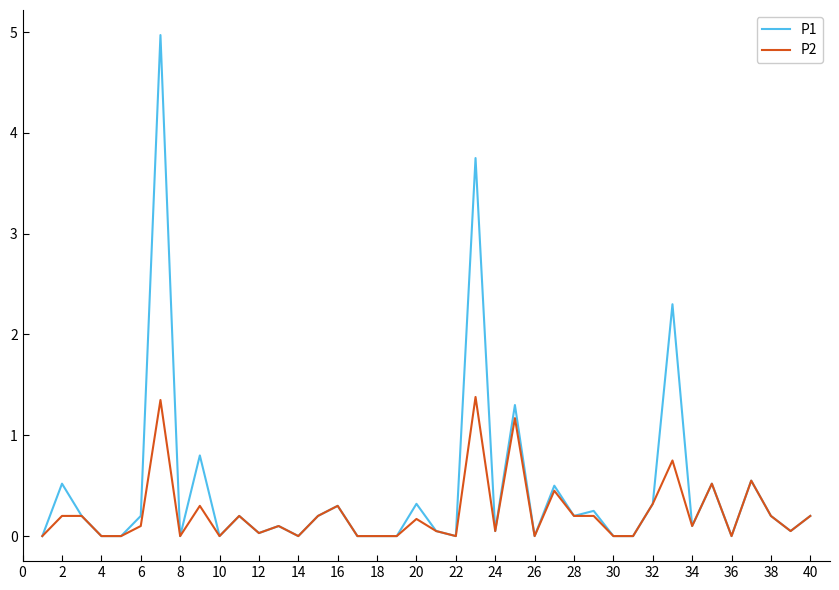

What is the sum of all P2 values?

9.3